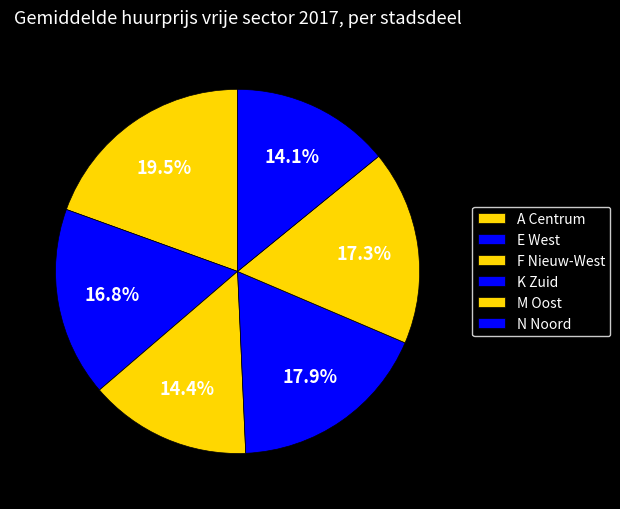

Count the number of slices in the pie.

6